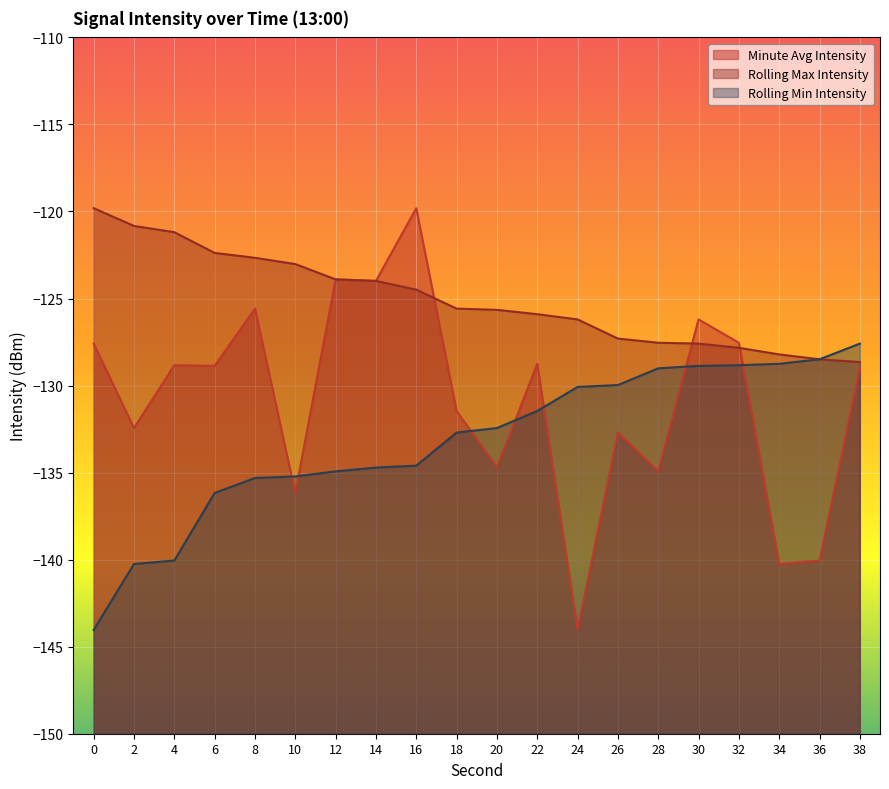

Reading left to right, transcribe all the data shown in this chart.

Minute Avg Intensity: -127.6	-132.4	-128.8	-128.9	-125.6	-136.2	-123.9	-124.0	-119.8	-131.5	-134.7	-128.8	-144.0	-132.7	-134.9	-126.2	-127.5	-140.2	-140.1	-129.0
Rolling Max Intensity: -119.8	-120.8	-121.2	-122.4	-122.7	-123.0	-123.9	-124.0	-124.5	-125.6	-125.7	-125.9	-126.2	-127.3	-127.5	-127.6	-127.8	-128.2	-128.5	-128.7
Rolling Min Intensity: -144.0	-140.2	-140.1	-136.2	-135.3	-135.2	-134.9	-134.7	-134.6	-132.7	-132.4	-131.5	-130.1	-130.0	-129.0	-128.9	-128.8	-128.8	-128.5	-127.6